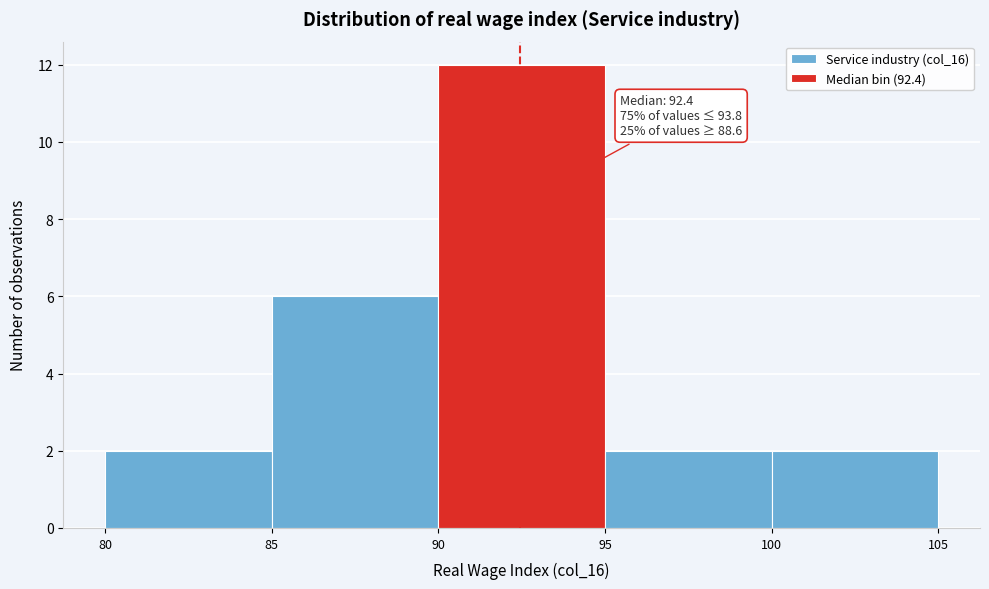

Over which range of the x-axis is the bar tallest?

90 to 95